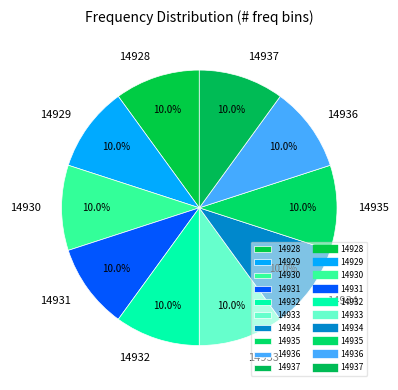

Does 14931 account for over 50% of the chart?

No